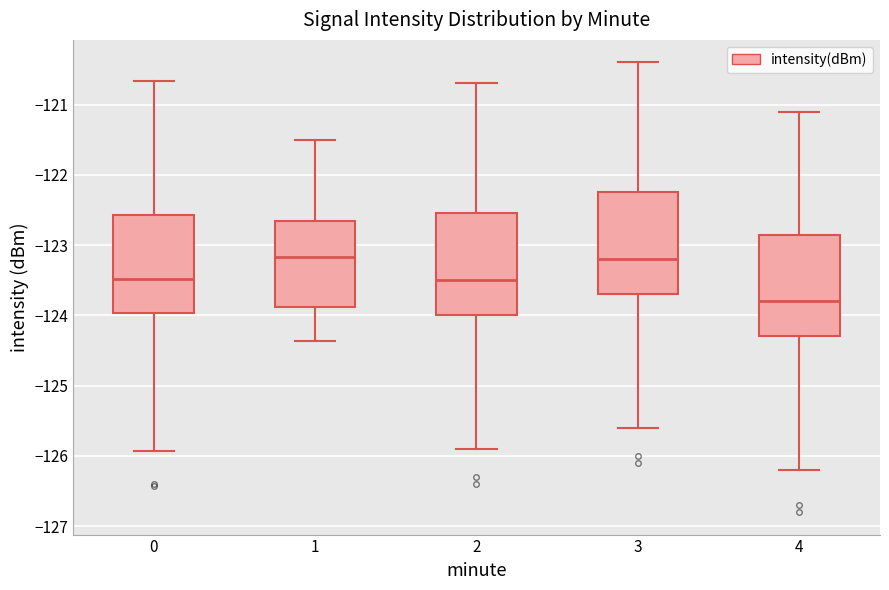

Where does the lower whisker of the box at x = 0 end on the y-axis? The values are not printed on the chart, so give them approximately, as read against the axis.

-125.9